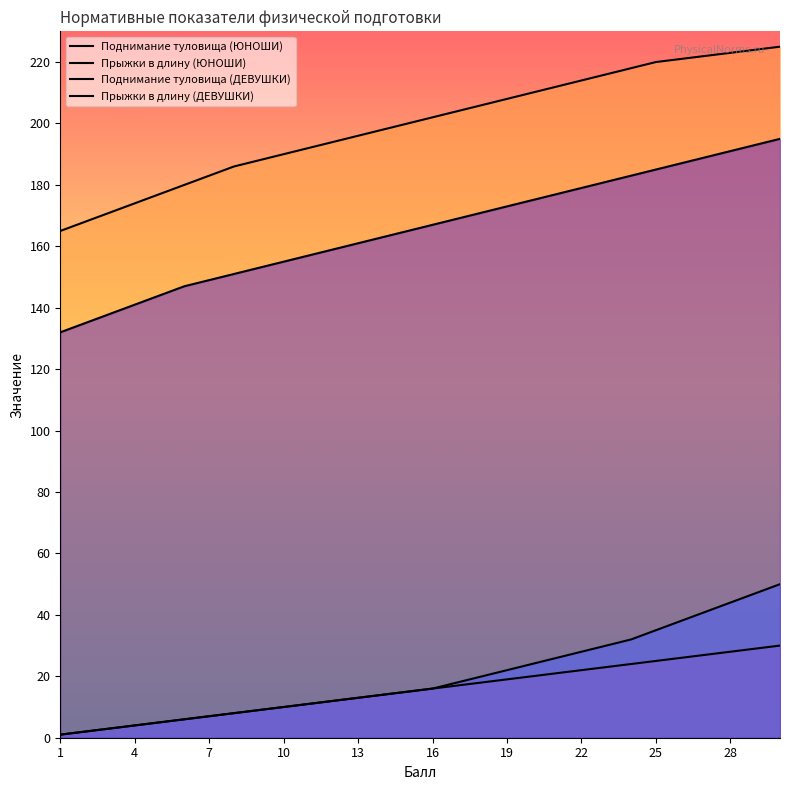

The Прыжки в длину (ДЕВУШКИ) series shows 296 at 19. True or false?

False